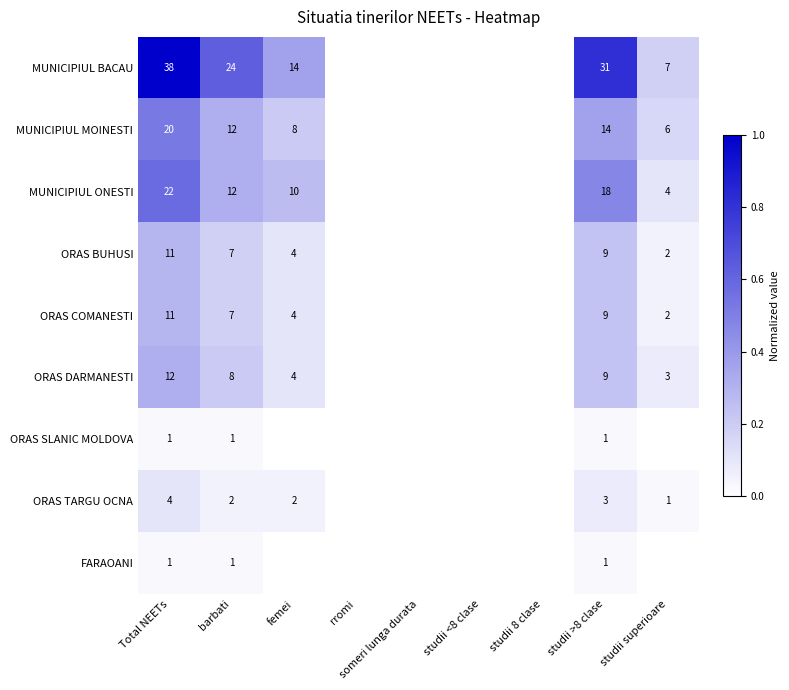

The value of MUNICIPIUL ONESTI at barbati is 4. True or false?

False